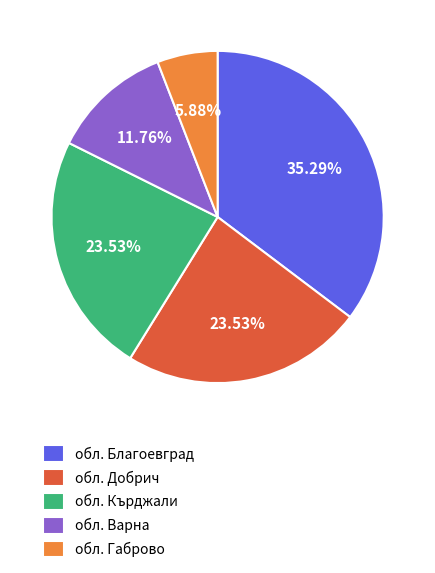

To the nearest percent, what is the average slice percentage?

20%